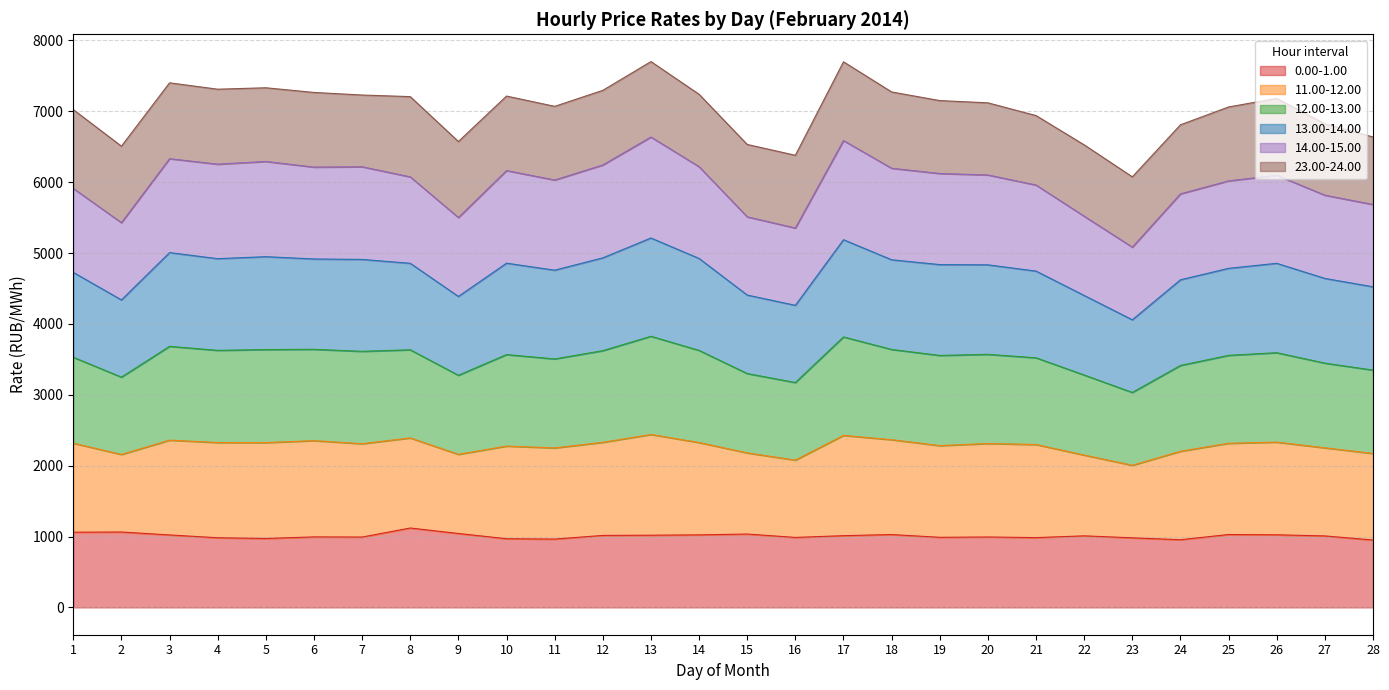

In 12.00-13.00, how many points are higher than both neighbors (excluding endpoints)?

7